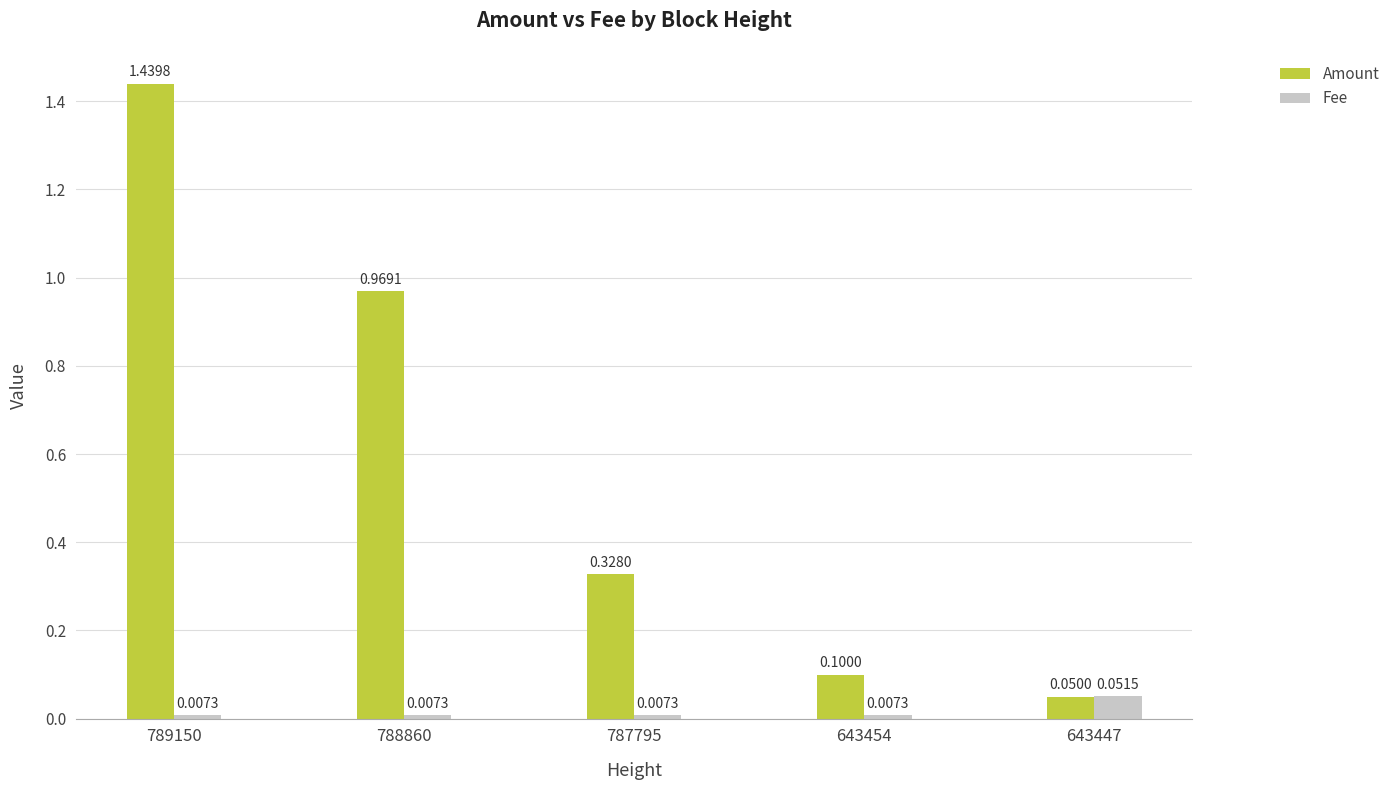

True or false: Amount has a value of 0.5 at 787795.

False